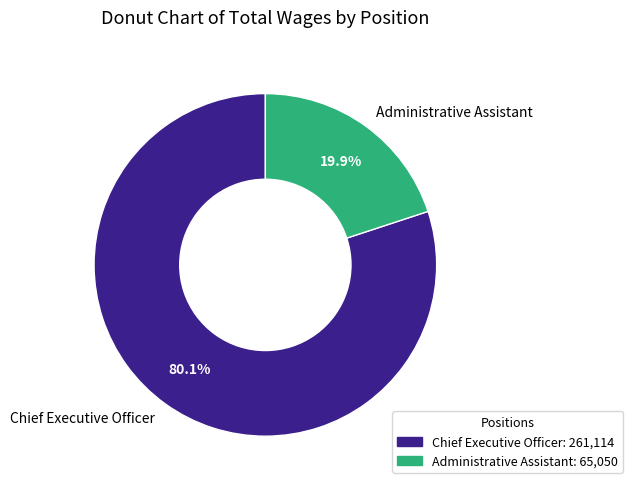

Combined, what portion of the pie is Chief Executive Officer and Administrative Assistant?

100.0%